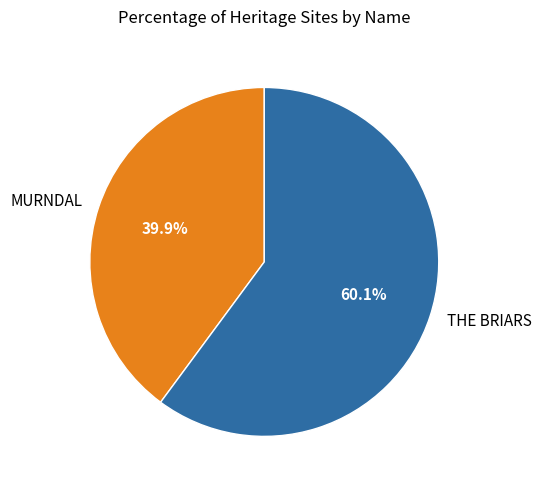

Count the number of slices in the pie.

2